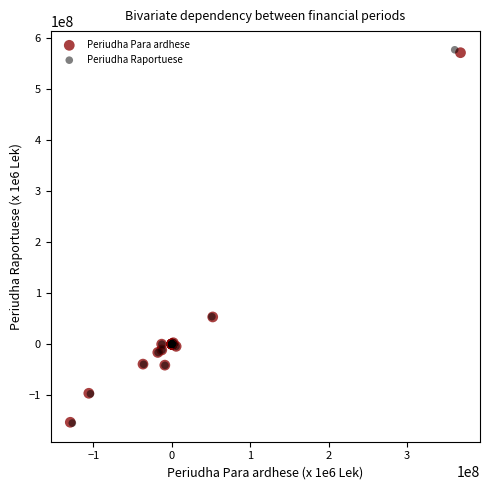

Which series has the largest Y range (max minus min)?

Periudha Raportuese